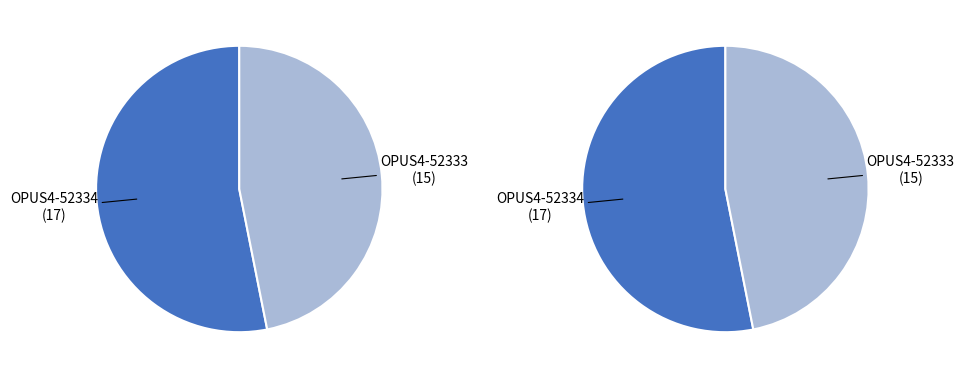

The OPUS4-52334 slice represents 46% of the pie. True or false?

False